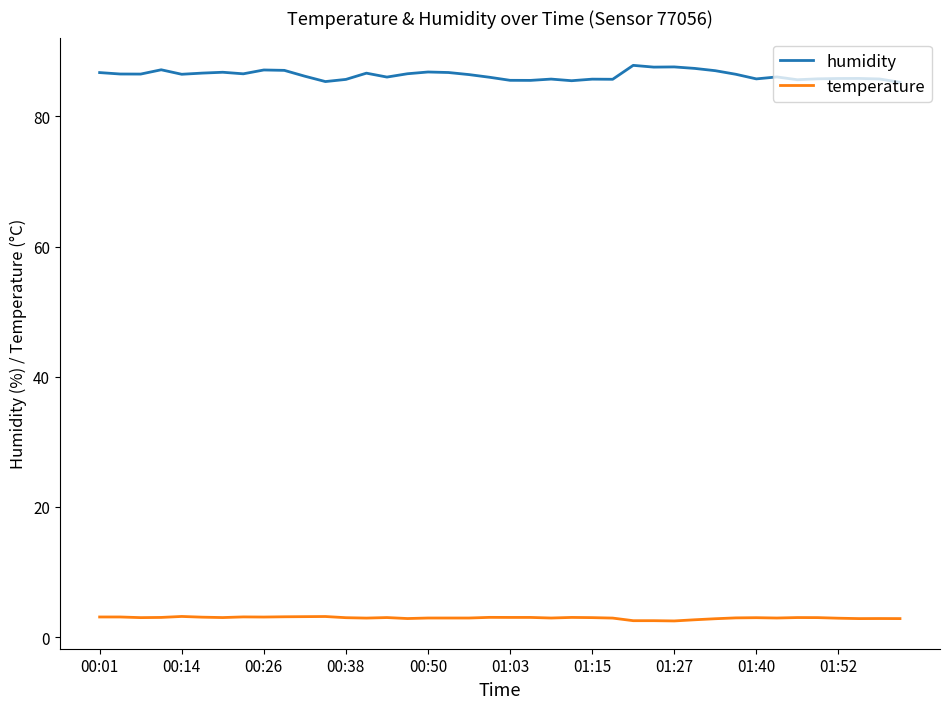

What are all the series names shown in the legend?

humidity, temperature